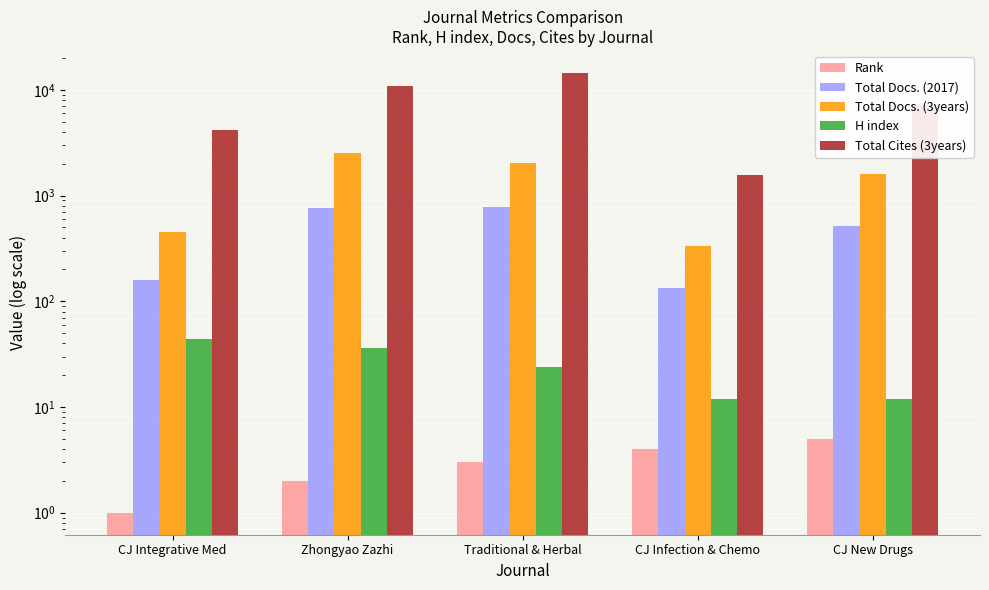

Rank the series at CJ Infection & Chemo from highest to lowest value.

Total Cites (3years), Total Docs. (3years), Total Docs. (2017), H index, Rank